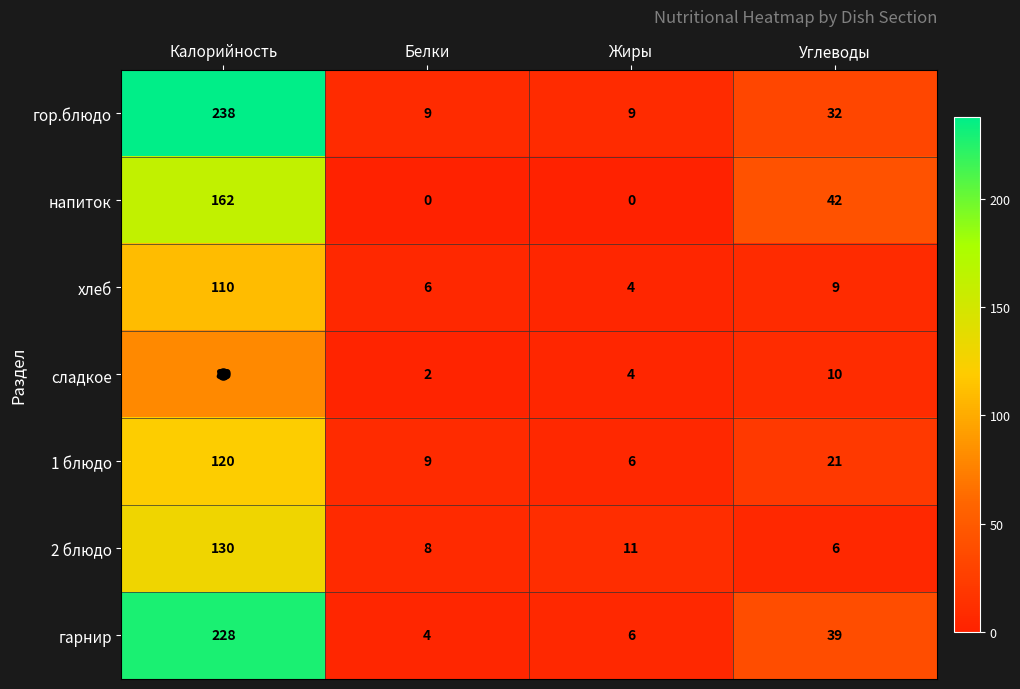

What is the sum of the сладкое values at Жиры and Белки?

6